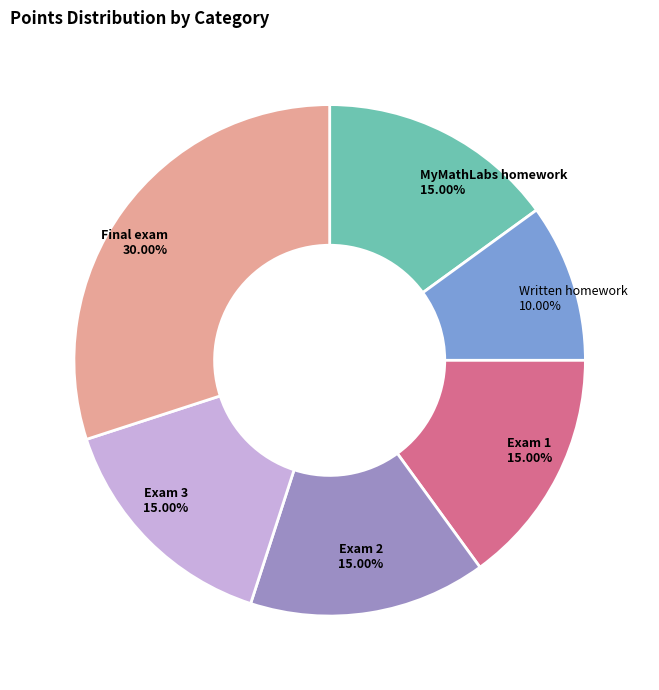

The Final exam slice represents 30% of the pie. True or false?

True